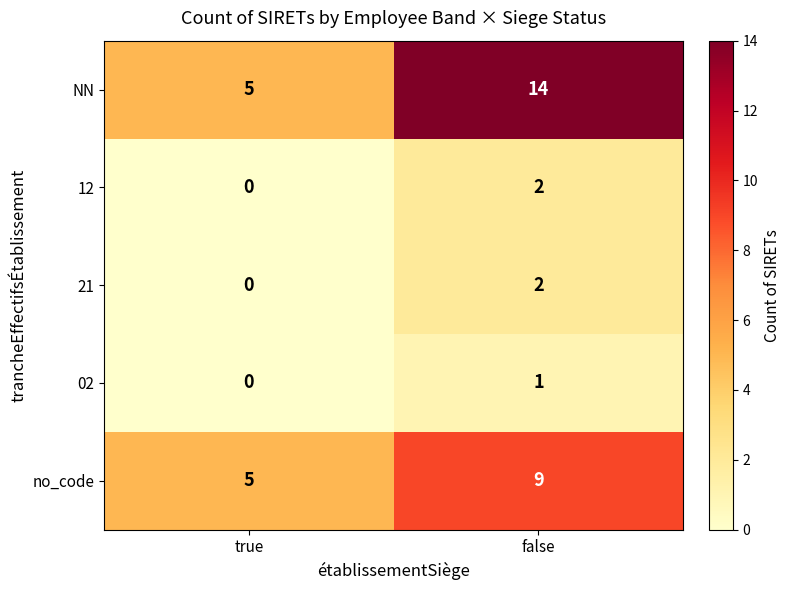

At which label does no_code reach its minimum?

true